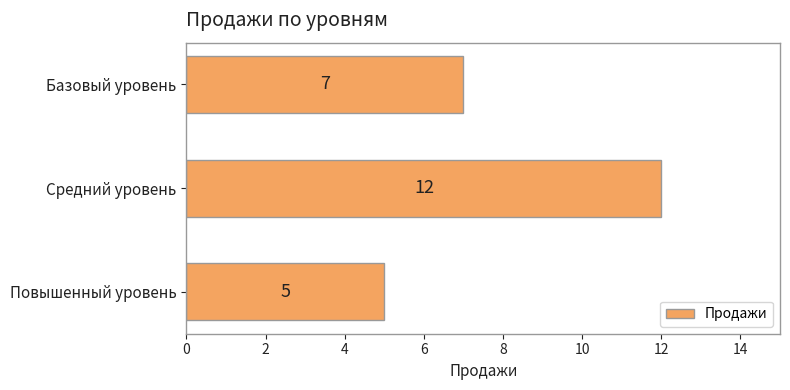

What is the average value?

8